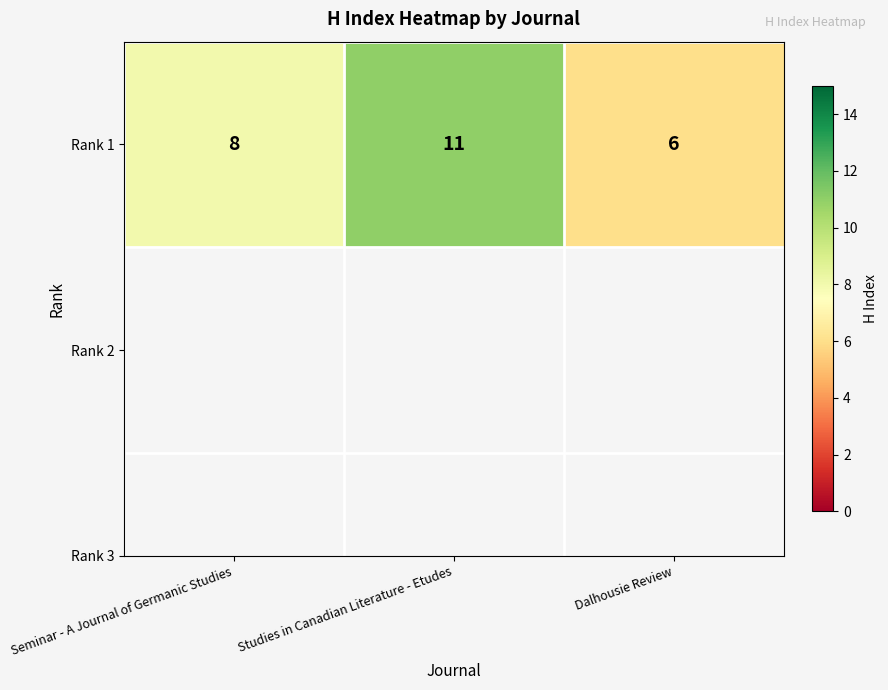

What is the sum of all values?

25